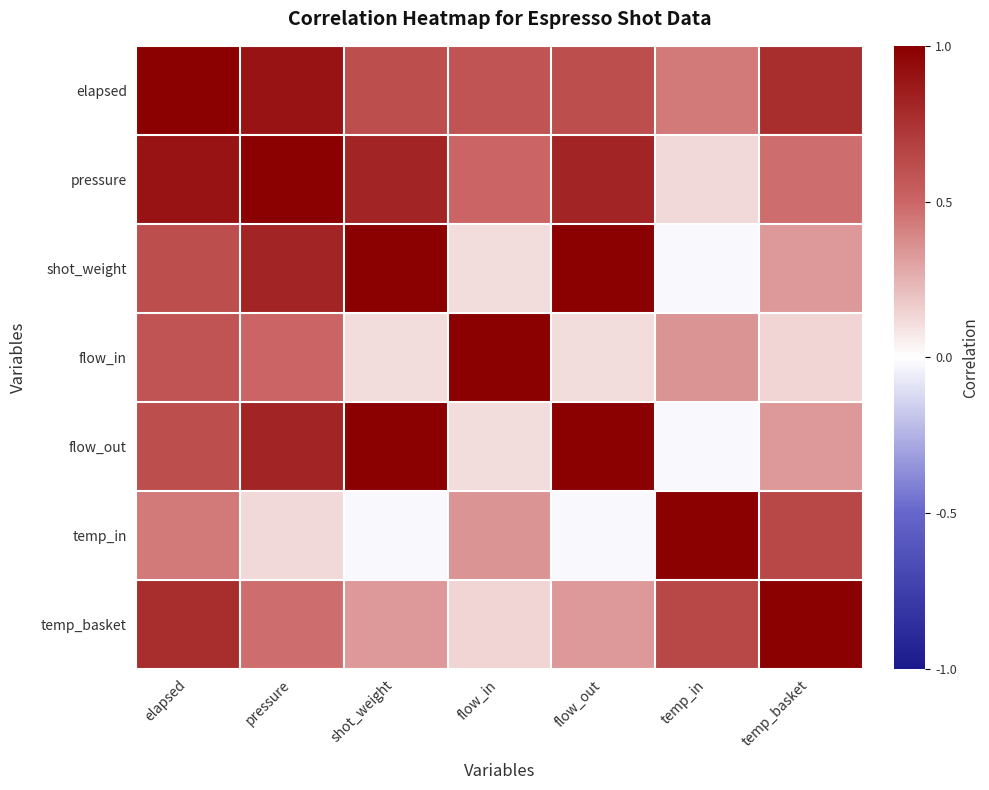

At which category is the sum across all series the highest?

elapsed